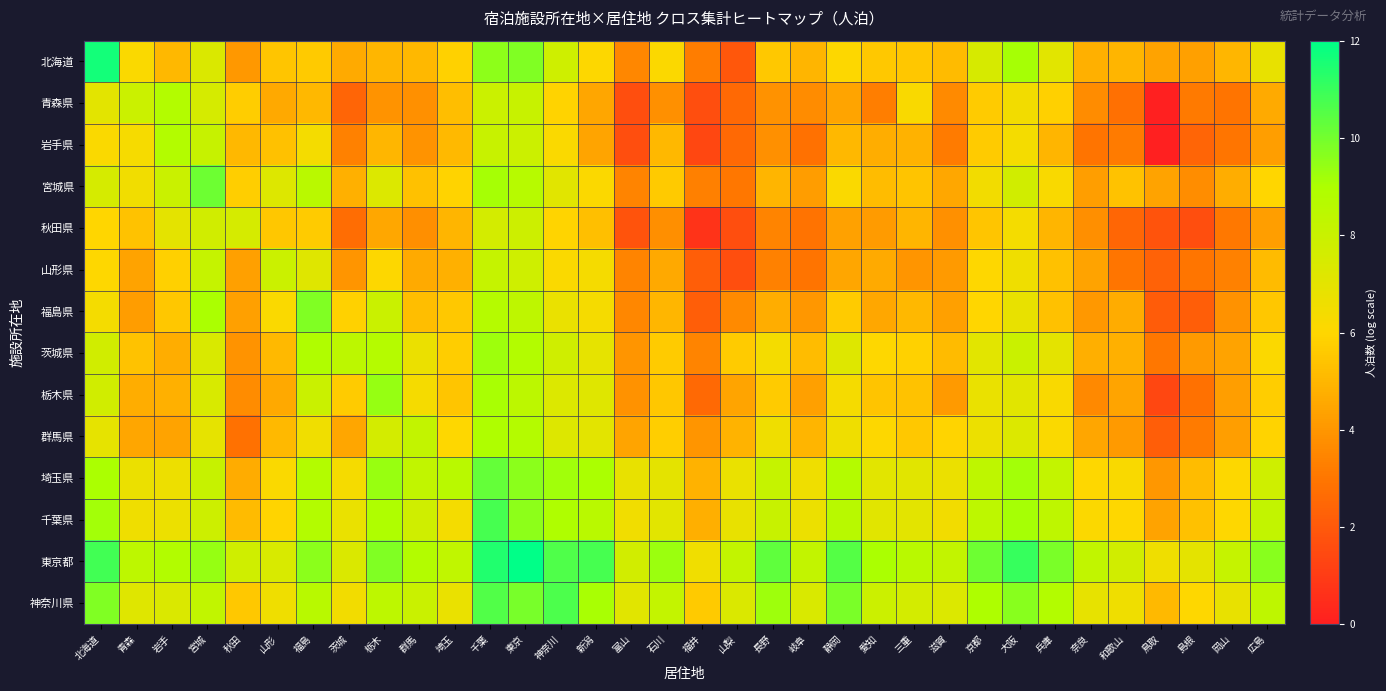

What is the spread (max minus min) of values at 福井?

5.8